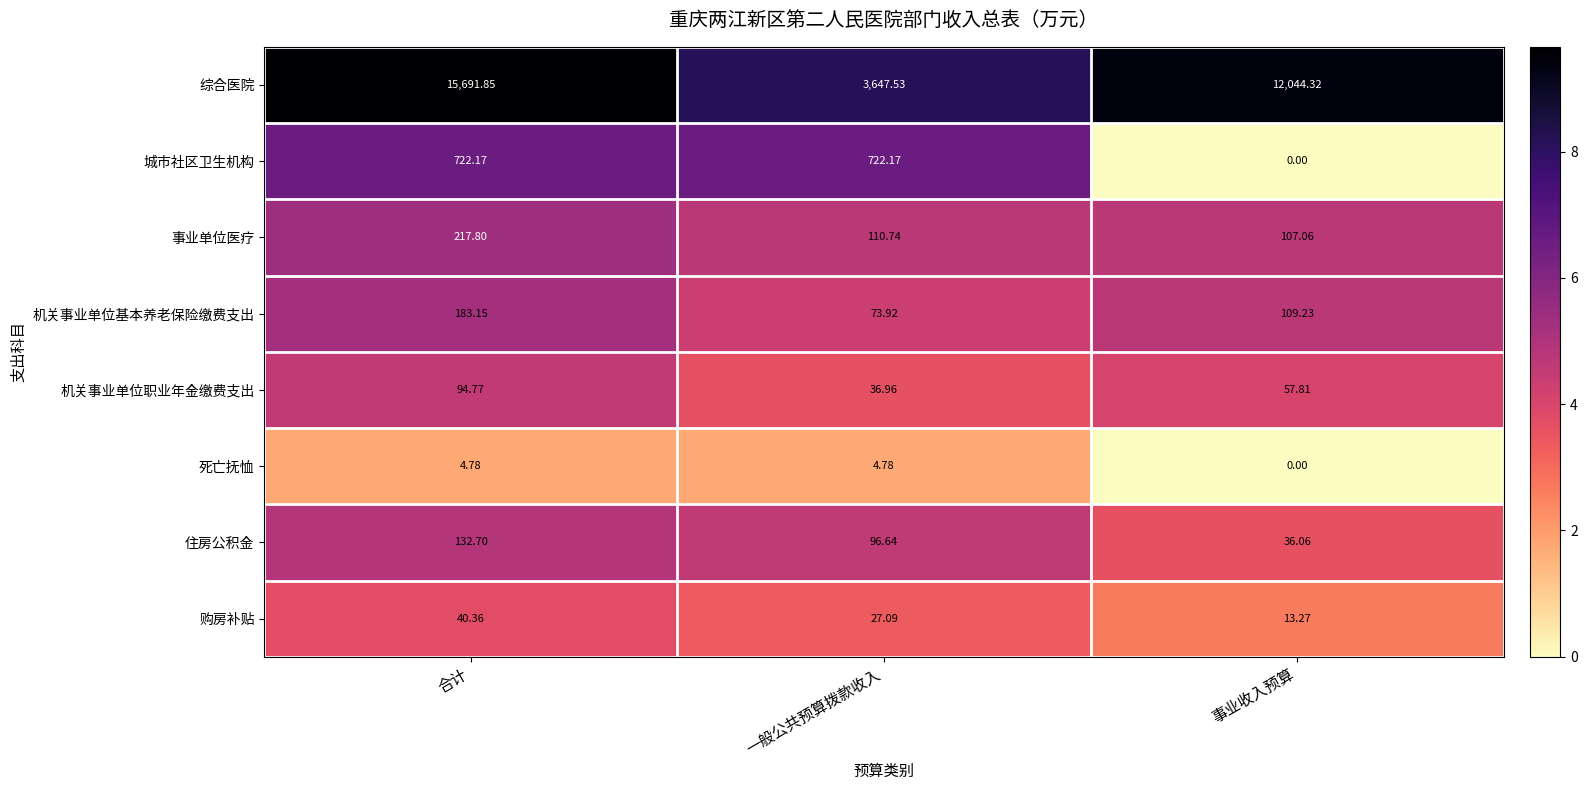

At which label does 综合医院 reach its minimum?

一般公共预算拨款收入